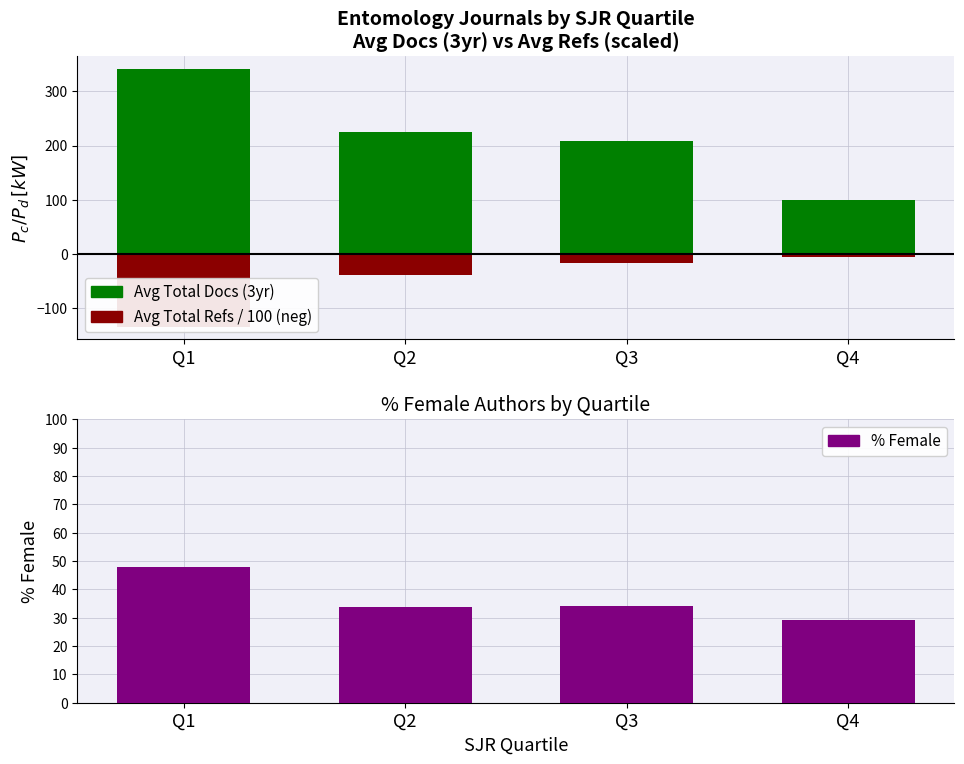

At how many categories does at least one series exceed 229?

1